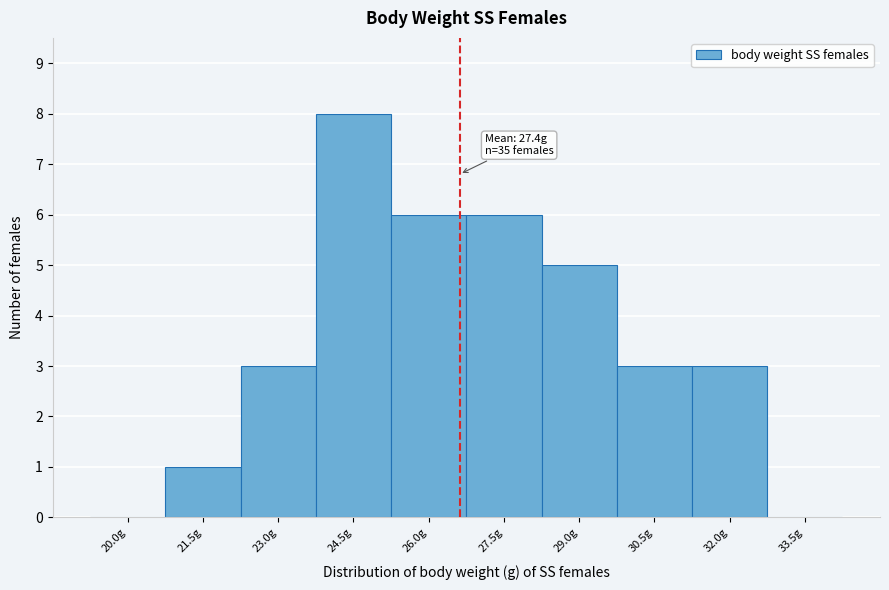

Reading right to left, transcribe all the data shown in this chart.

33.5g=0	32.0g=3	30.5g=3	29.0g=5	27.5g=6	26.0g=6	24.5g=8	23.0g=3	21.5g=1	20.0g=0